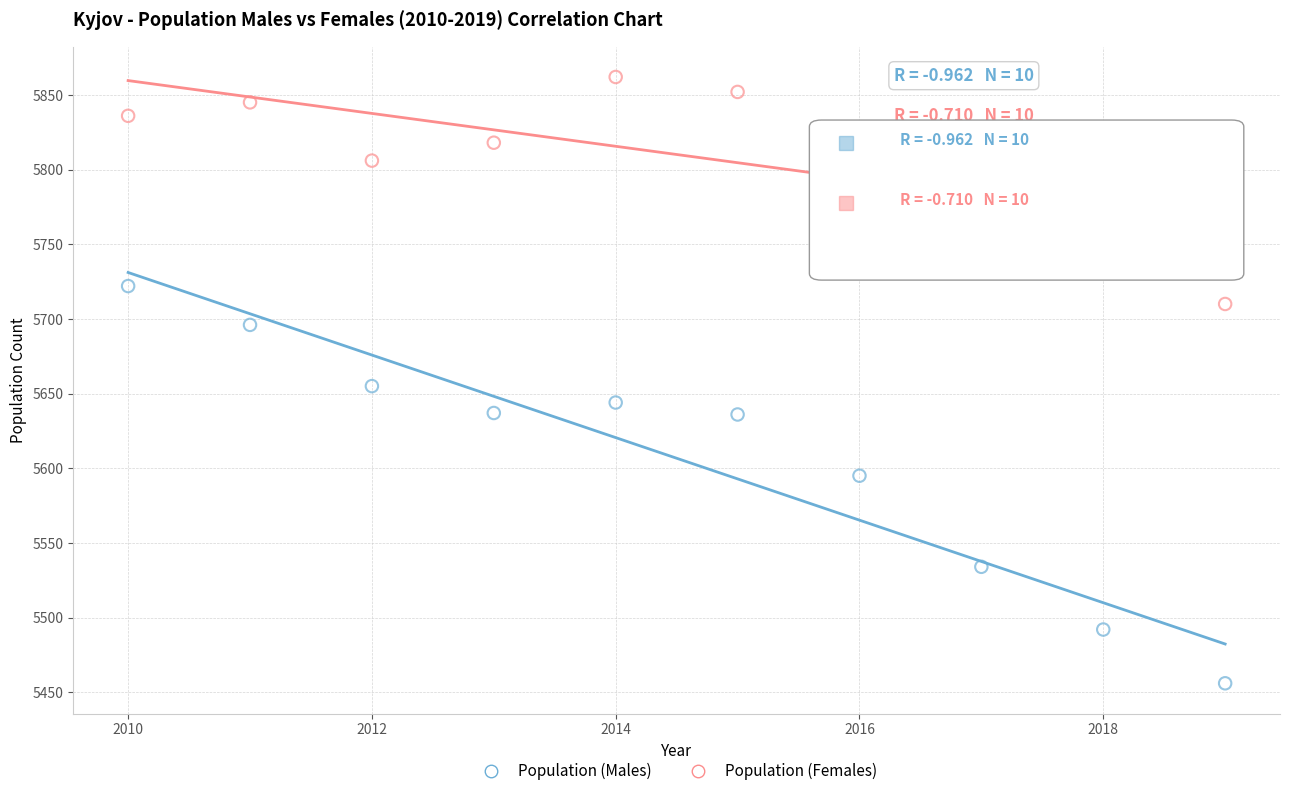

Which series contains the highest Y value?

Population (Females)